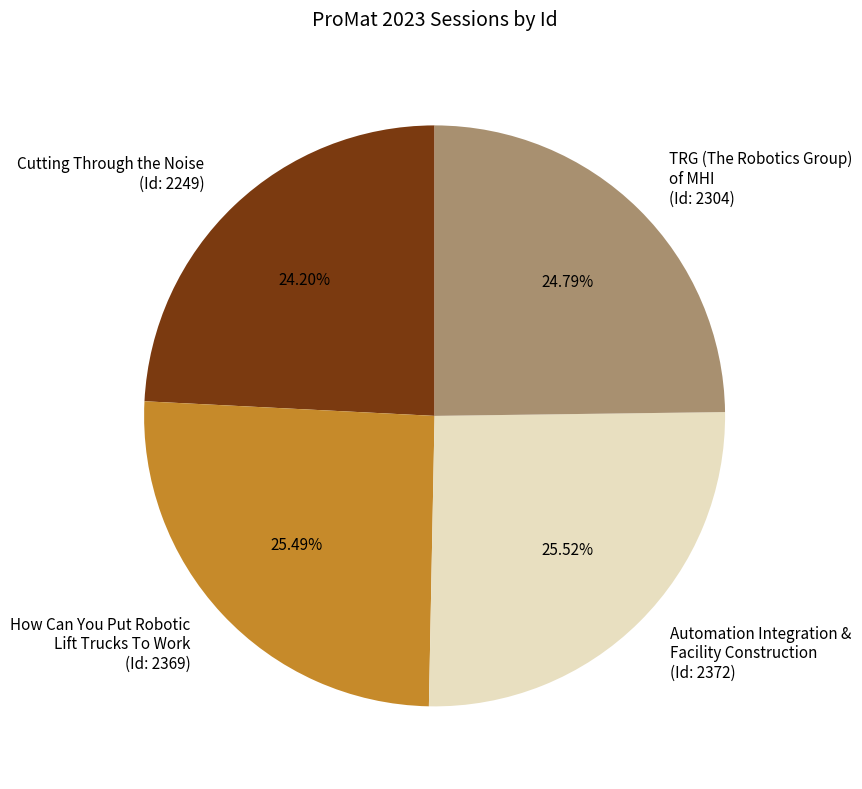

How many segments does this pie chart have?

4